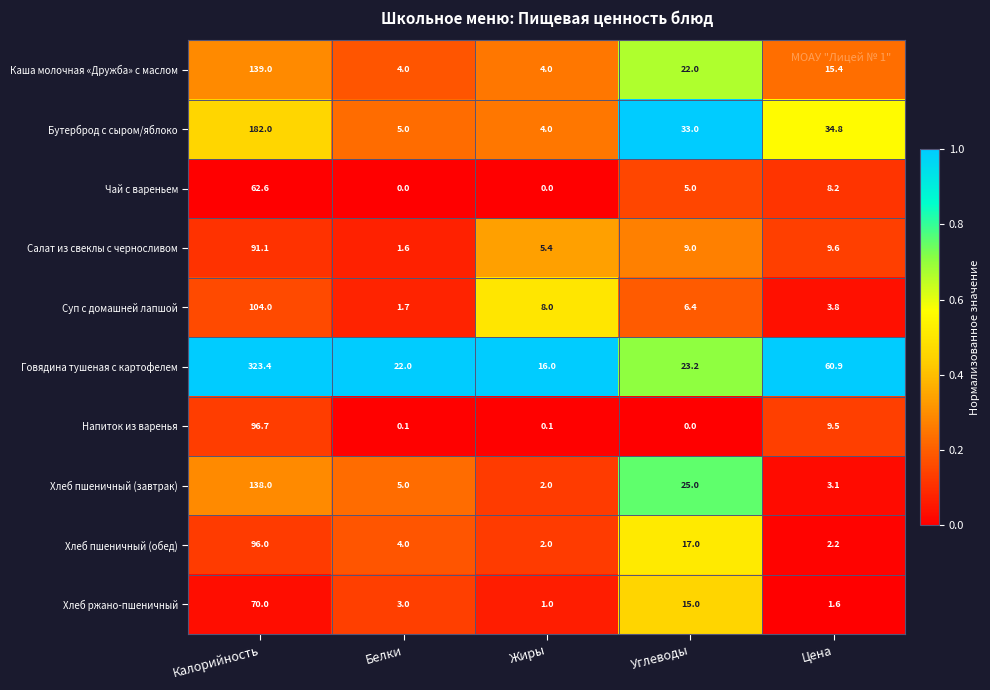

The value of Хлеб пшеничный (завтрак) at Белки is 6.8. True or false?

False